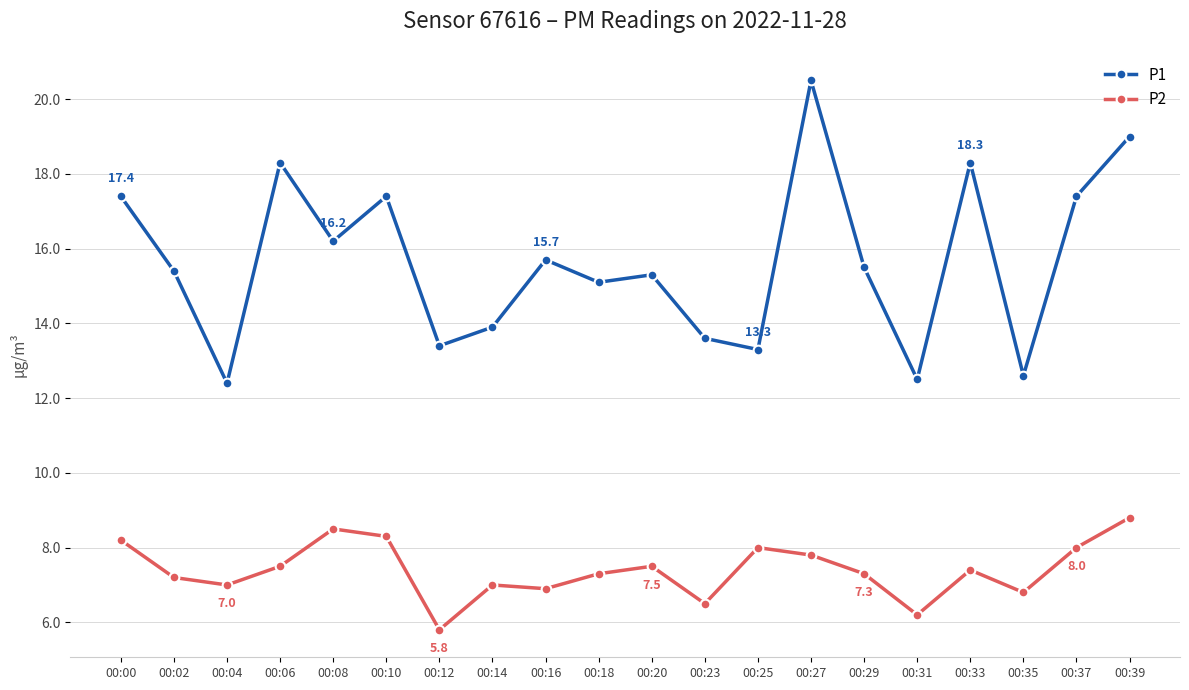

What is the value of the P1 point at the 3rd from the left?

12.4